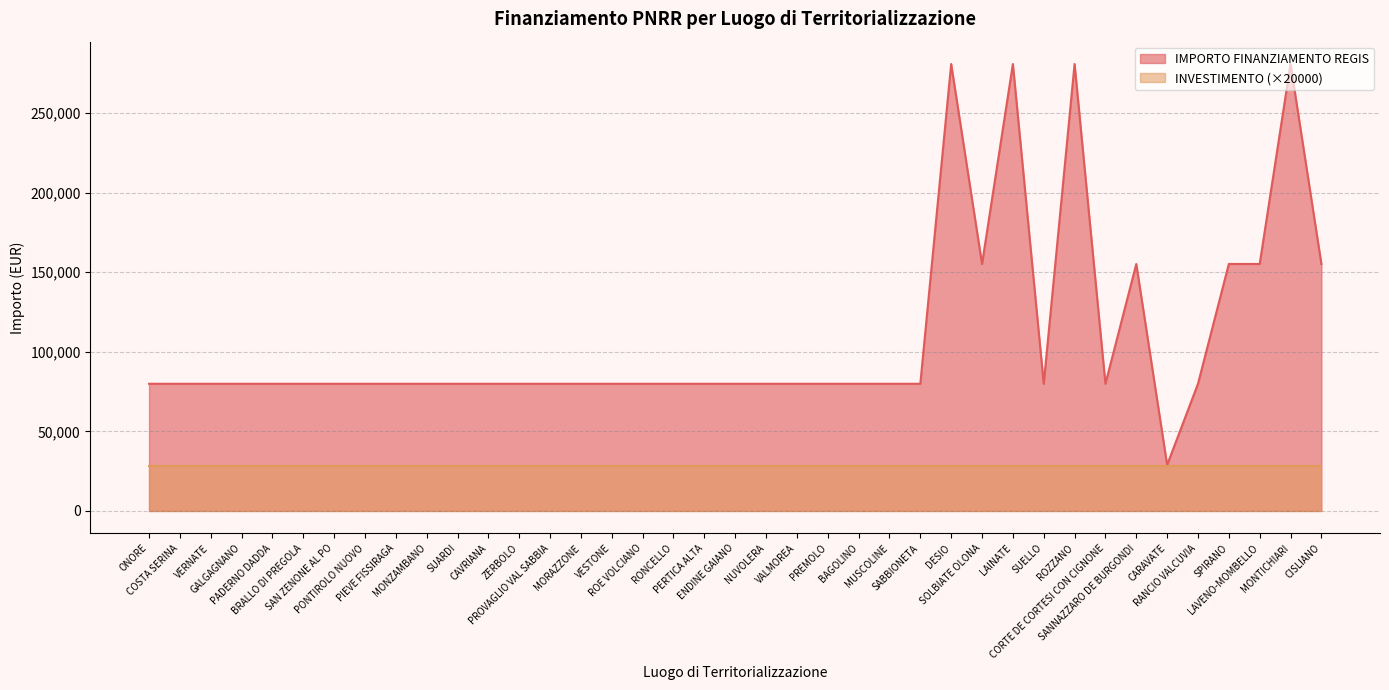

What is the minimum value shown in the chart?

28000